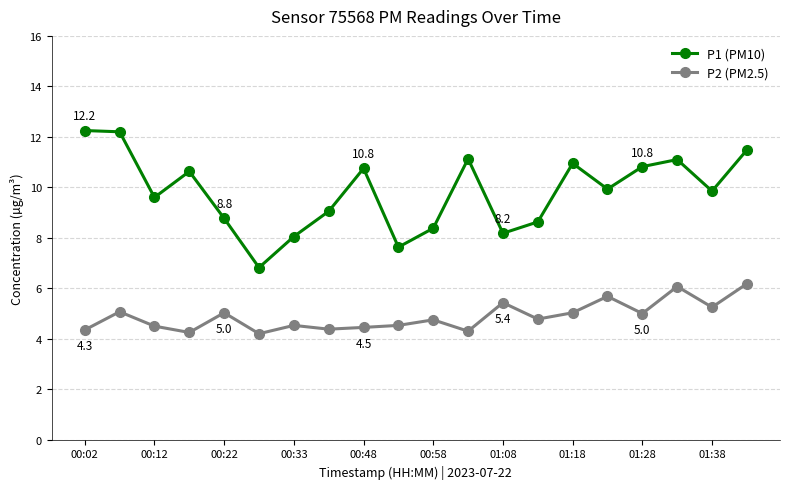

True or false: P2 (PM2.5) has more than 1 interior local peaks.

True